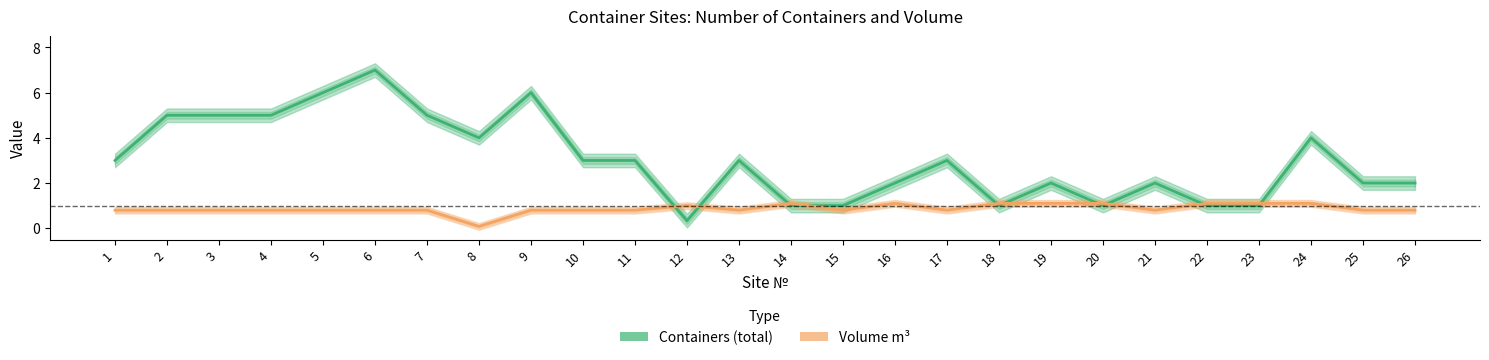

At which category does the chart reach its minimum across all series?

8